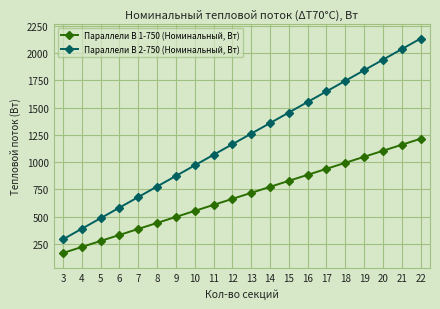

What is the minimum value shown in the chart?

165.6